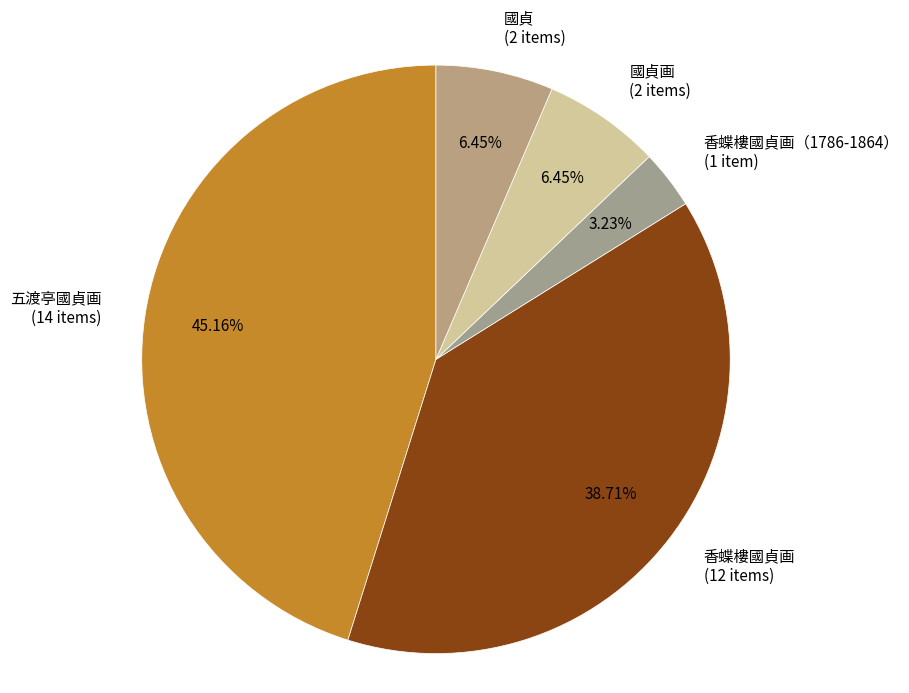

To the nearest percent, what is the average slice percentage?

20%